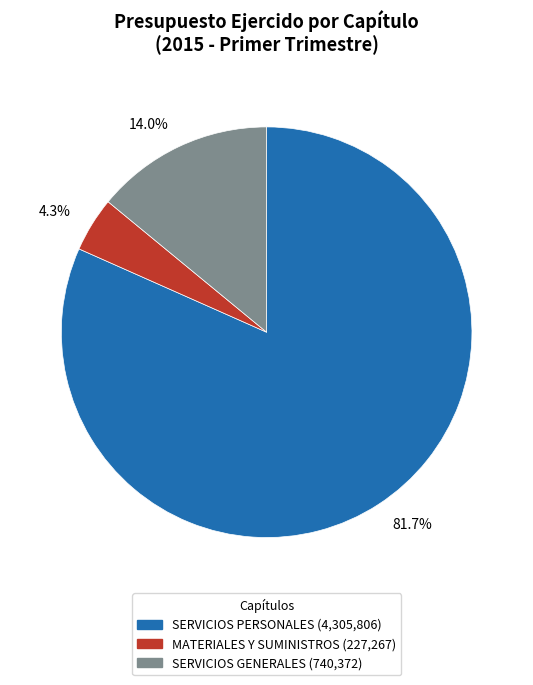

Which category has the smallest portion of the pie?

4.3%